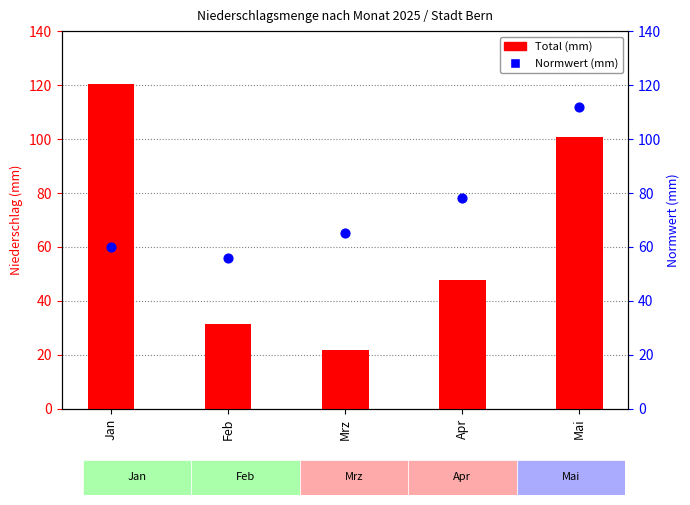

At how many categories does at least one series exceed 89?

2